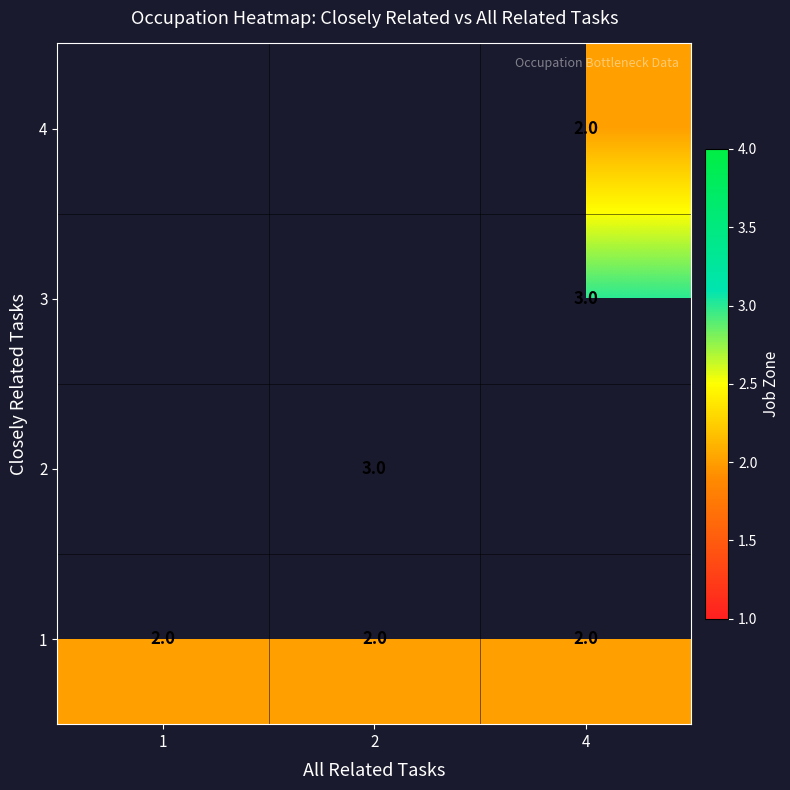

True or false: 1 has a value of 2 at 1.

True